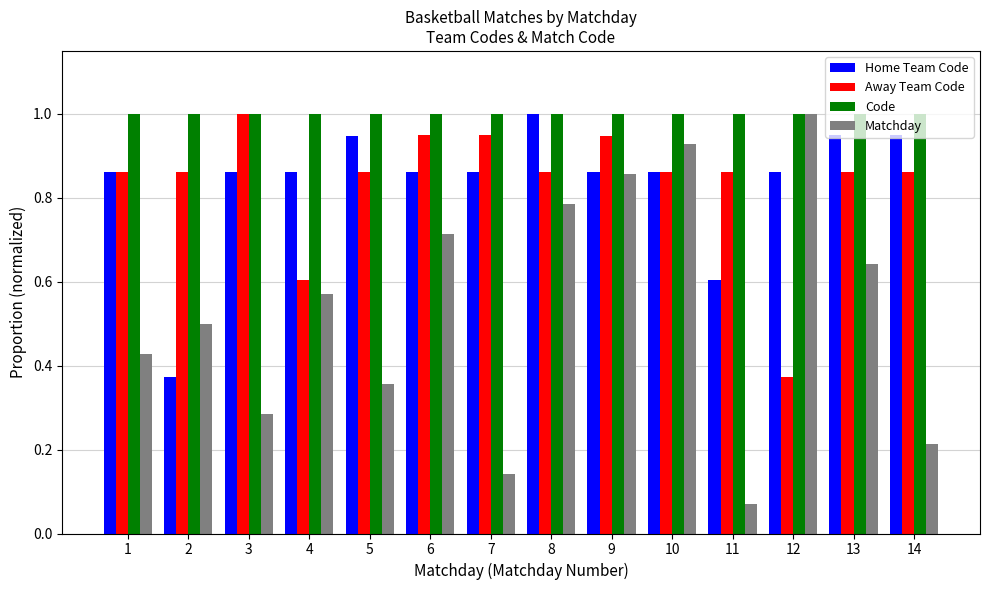

At which label is Away Team Code closest to 0?

12